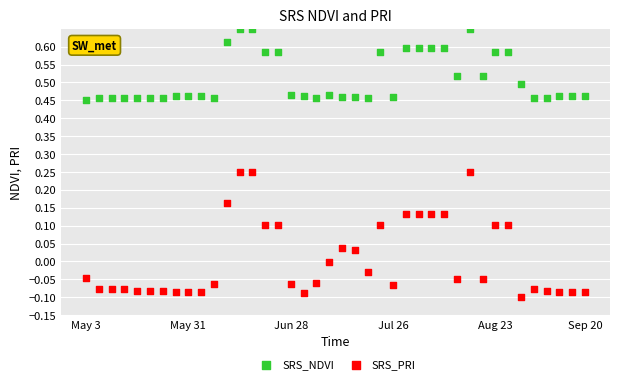

Which series reaches the minimum Y coordinate?

SRS_PRI